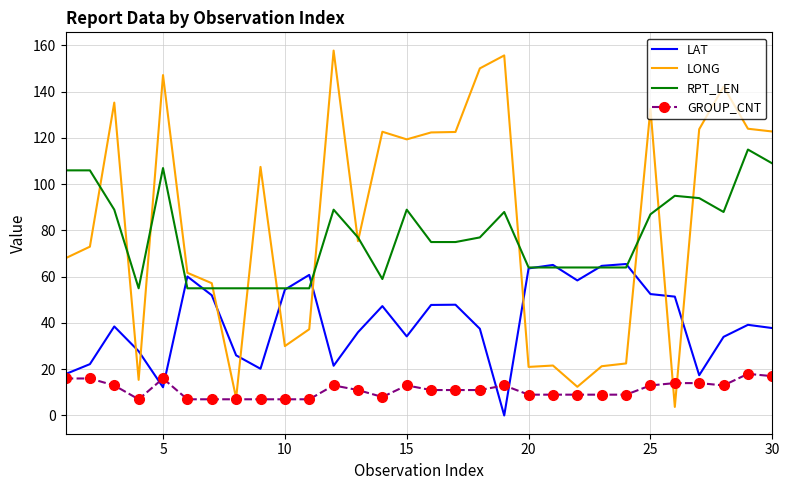

What are all the series names shown in the legend?

LAT, LONG, RPT_LEN, GROUP_CNT